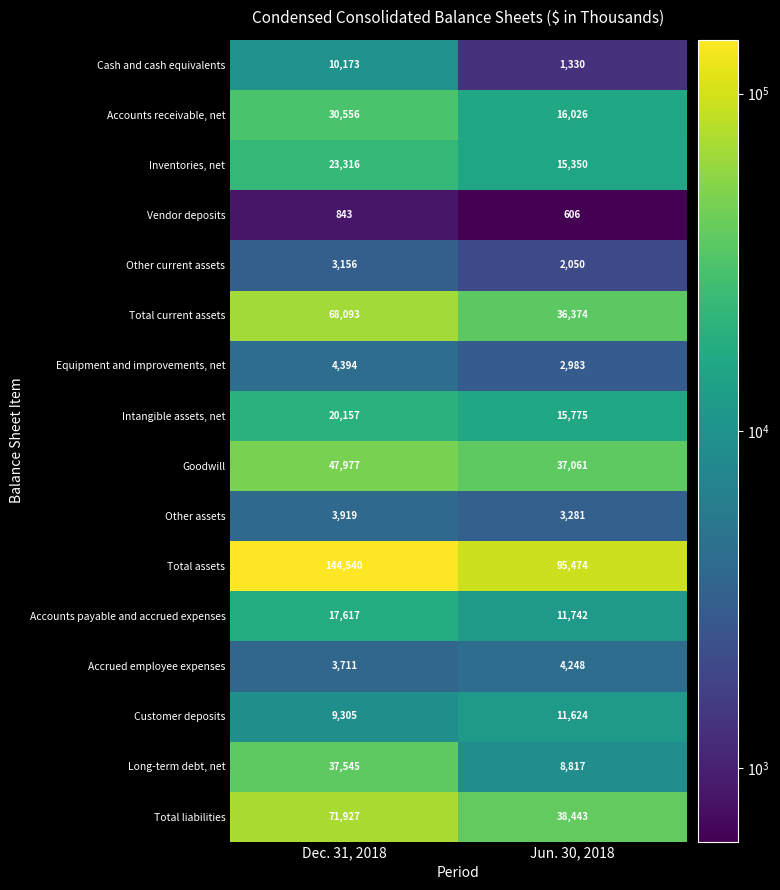

What is the smallest value displayed?

606